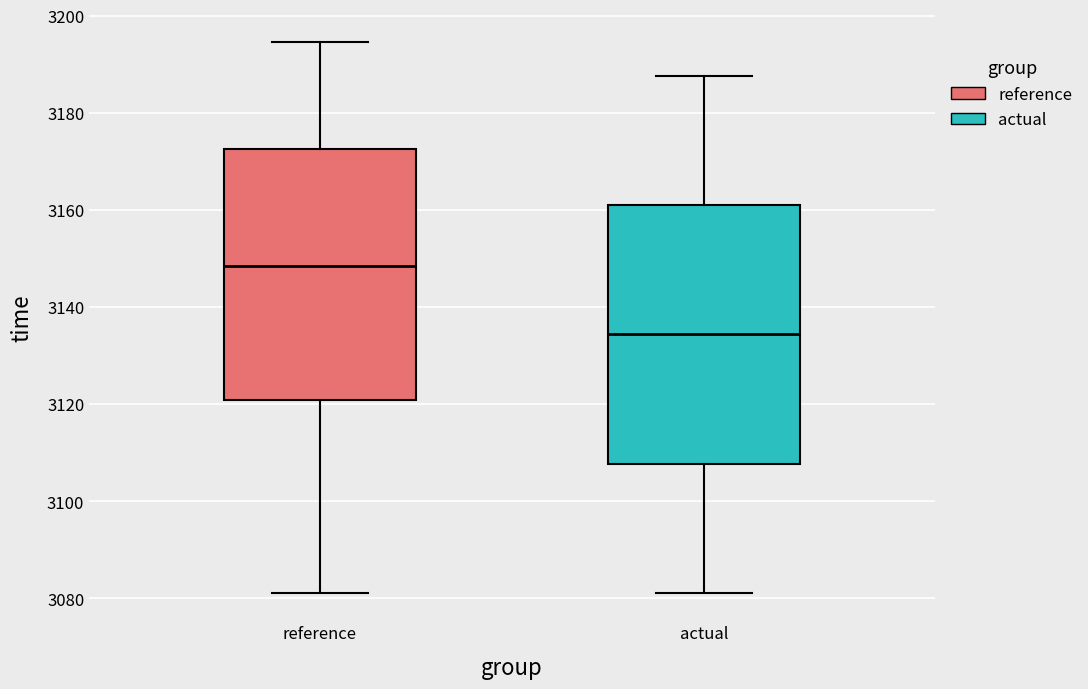

Reading left to right, read every box against the y-axis: the position of its median line, the range the box covers, and the ends of its whiskers. The values are not printed on the chart, so give them approximately, as read against the axis.

reference: median 3148, box 3120 to 3172, whiskers 3082 to 3194
actual: median 3134, box 3108 to 3160, whiskers 3082 to 3188